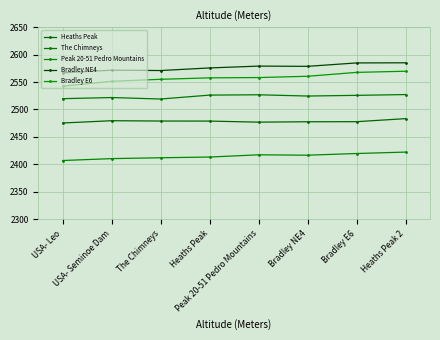

What is the total value across all series at Bradley E6?

12575.2